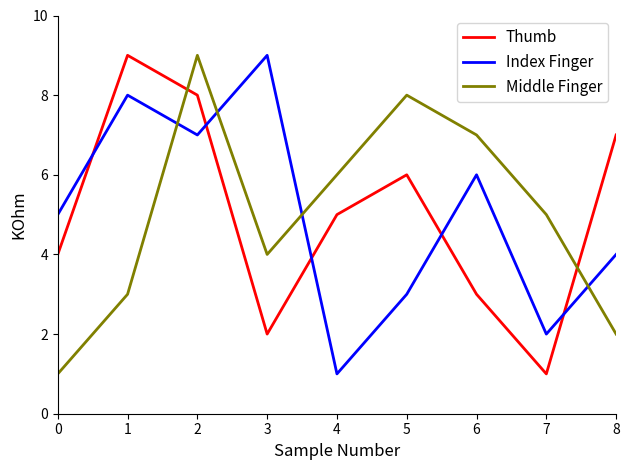

Is it true that Thumb equals 1 at 7?

True